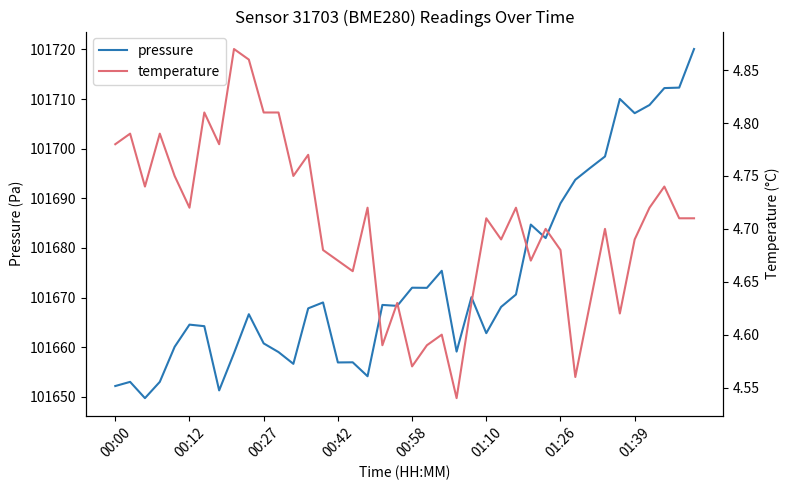

The pressure series shows 101660.8 at 00:27. True or false?

True